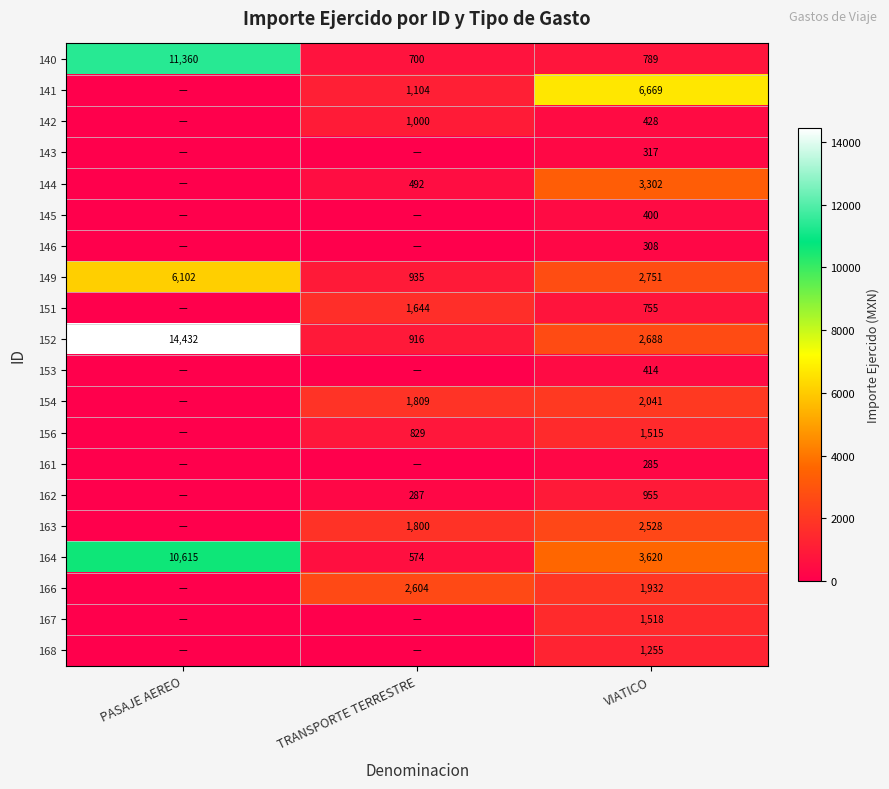

Which has a higher value, TRANSPORTE TERRESTRE or VIATICO?

VIATICO